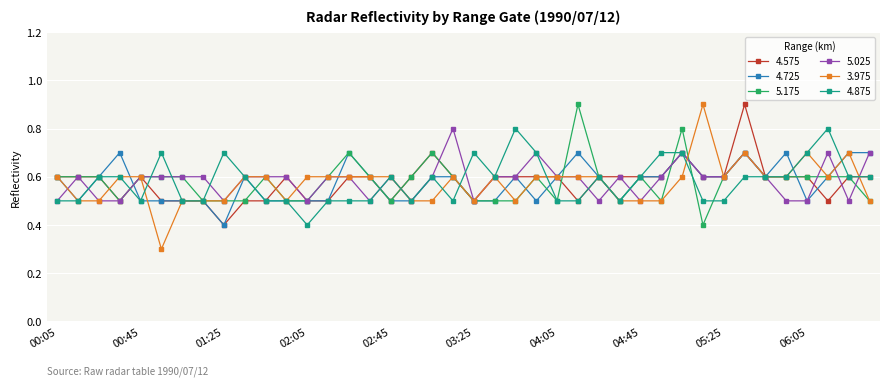

How many 4.575 values are between 0 and 1?

40